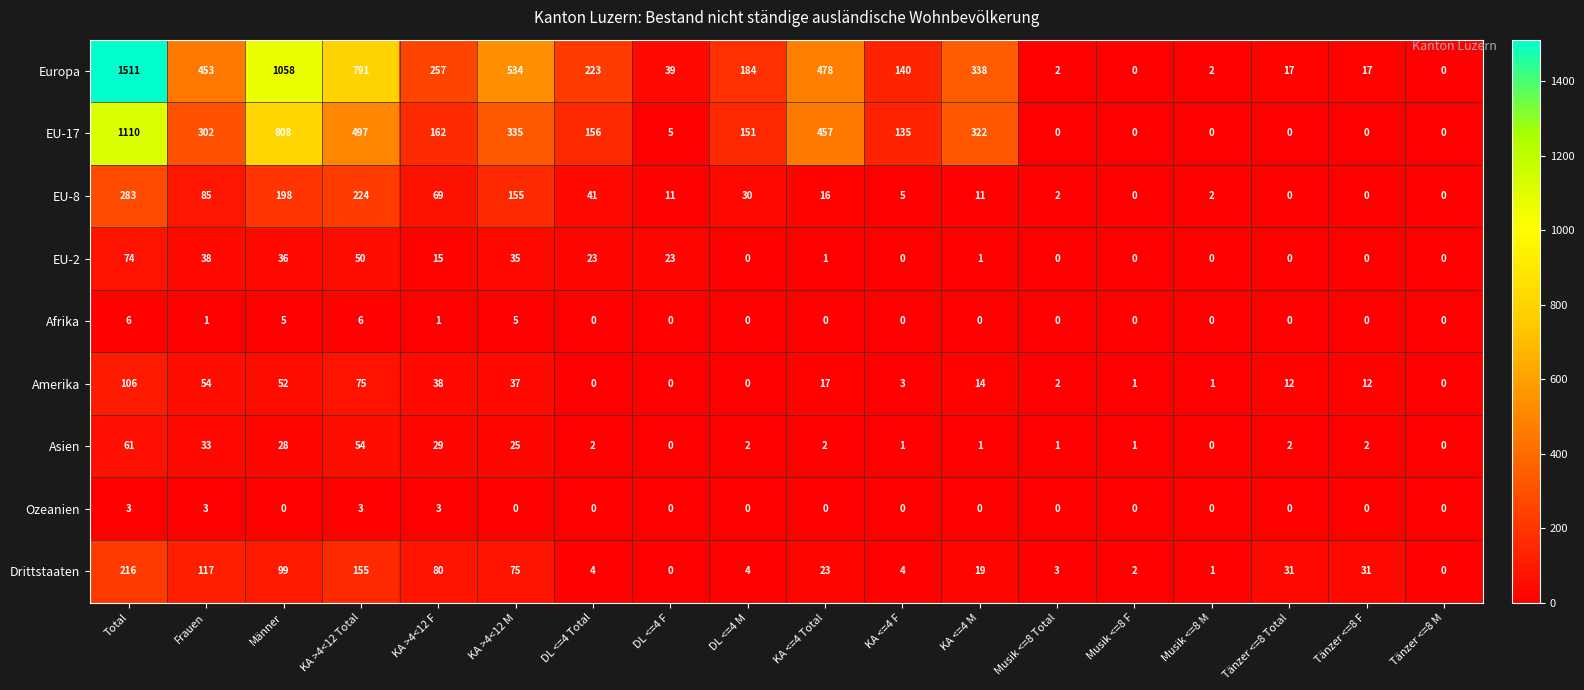

The Asien series shows 25 at KA >4<12 M. True or false?

True